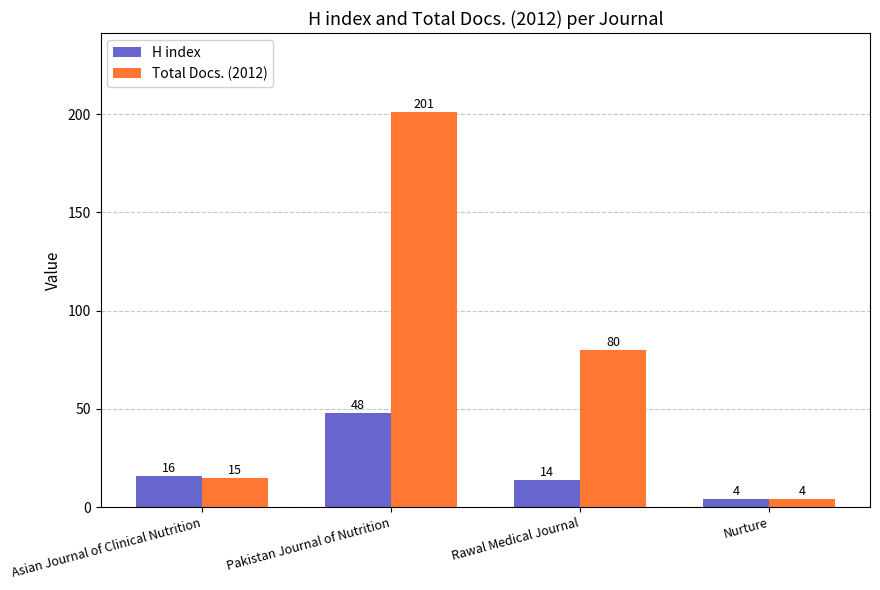

What is the difference between the Total Docs. (2012) values at Pakistan Journal of Nutrition and Rawal Medical Journal?

121